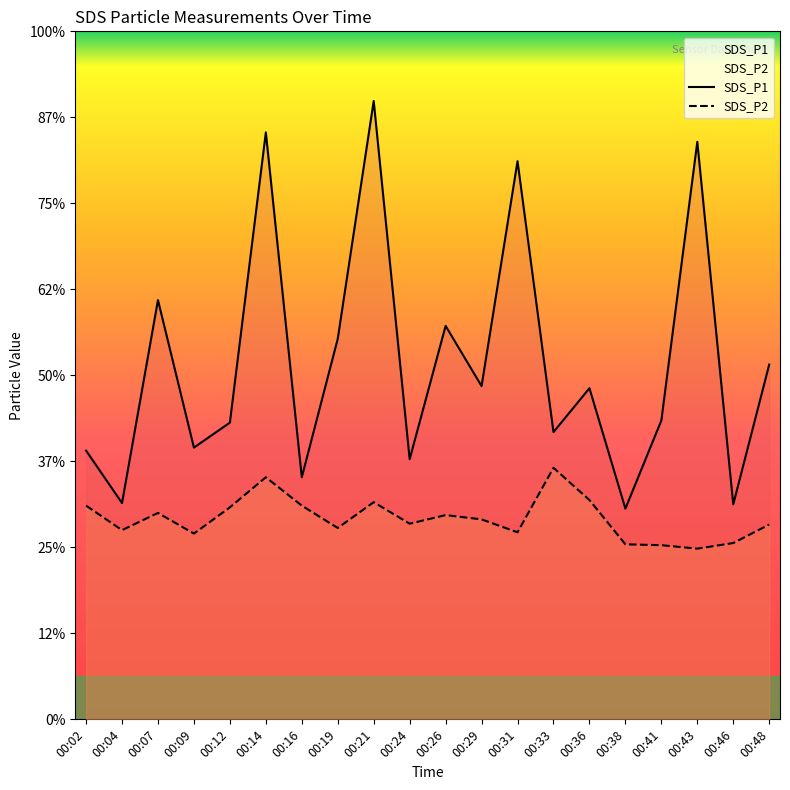

True or false: SDS_P2 and SDS_P1 cross at least once.

False